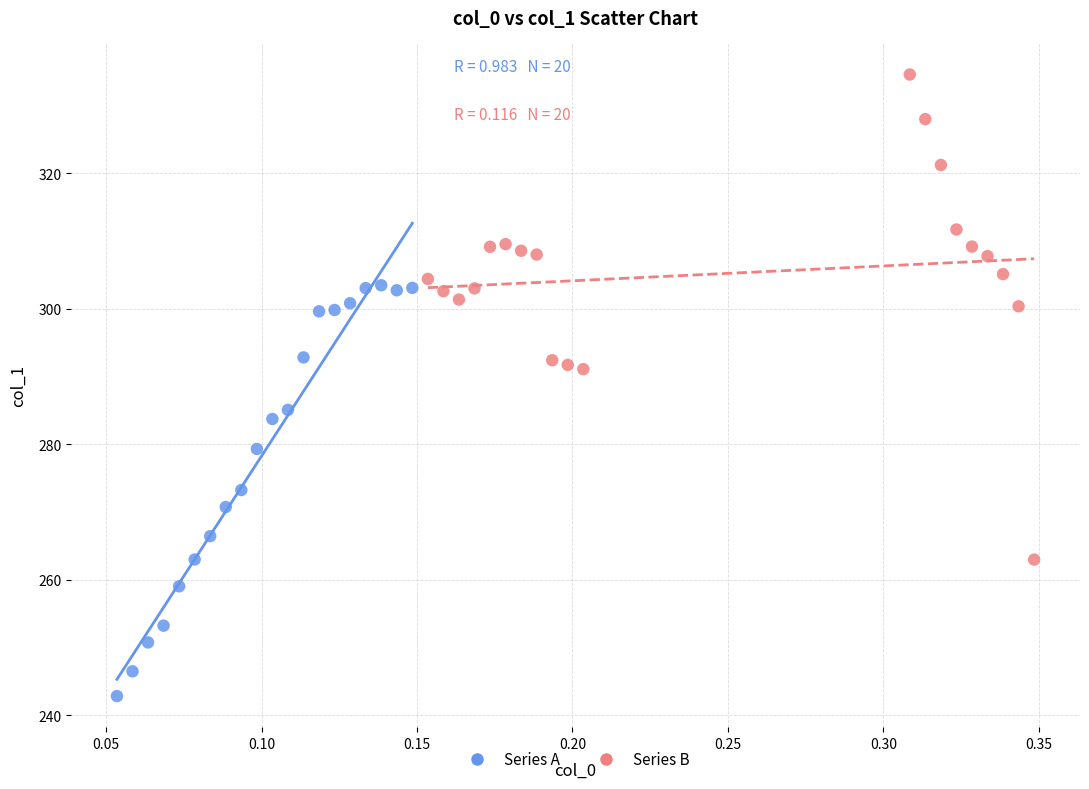

Which series reaches the minimum Y coordinate?

Series A